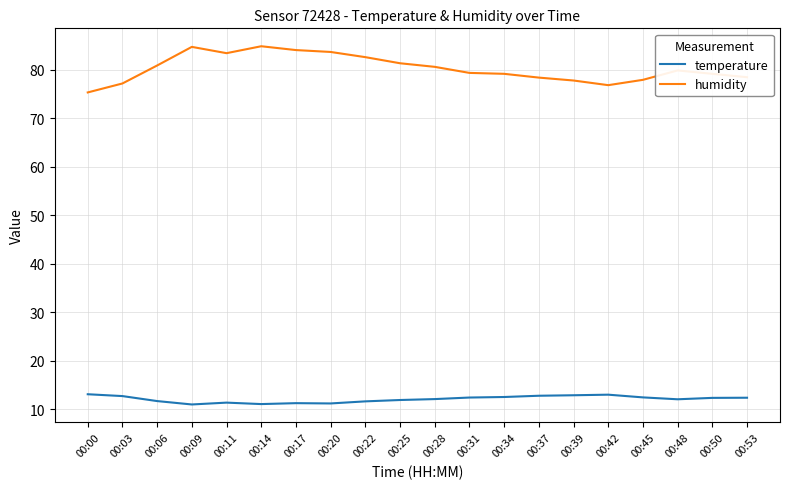

True or false: humidity and temperature cross at least once.

False